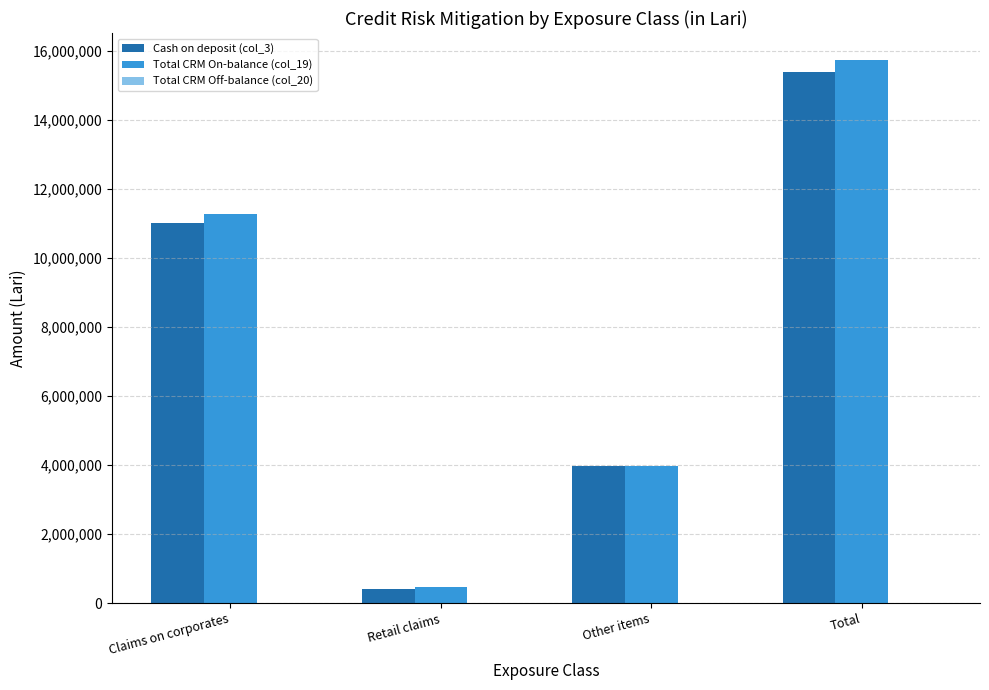

Which series has the largest range (max minus min)?

Total CRM On-balance (col_19)